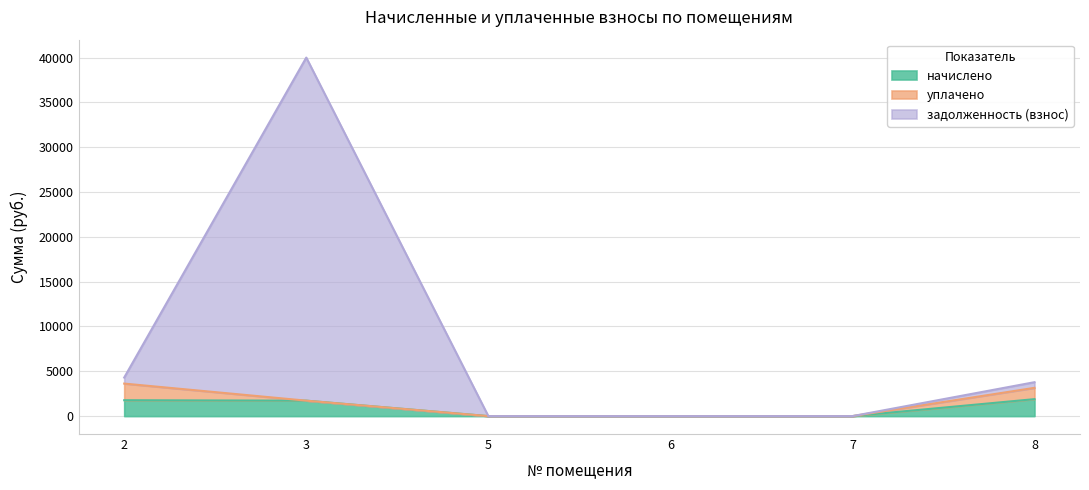

In задолженность (взнос), how many points are higher than both neighbors (excluding endpoints)?

1